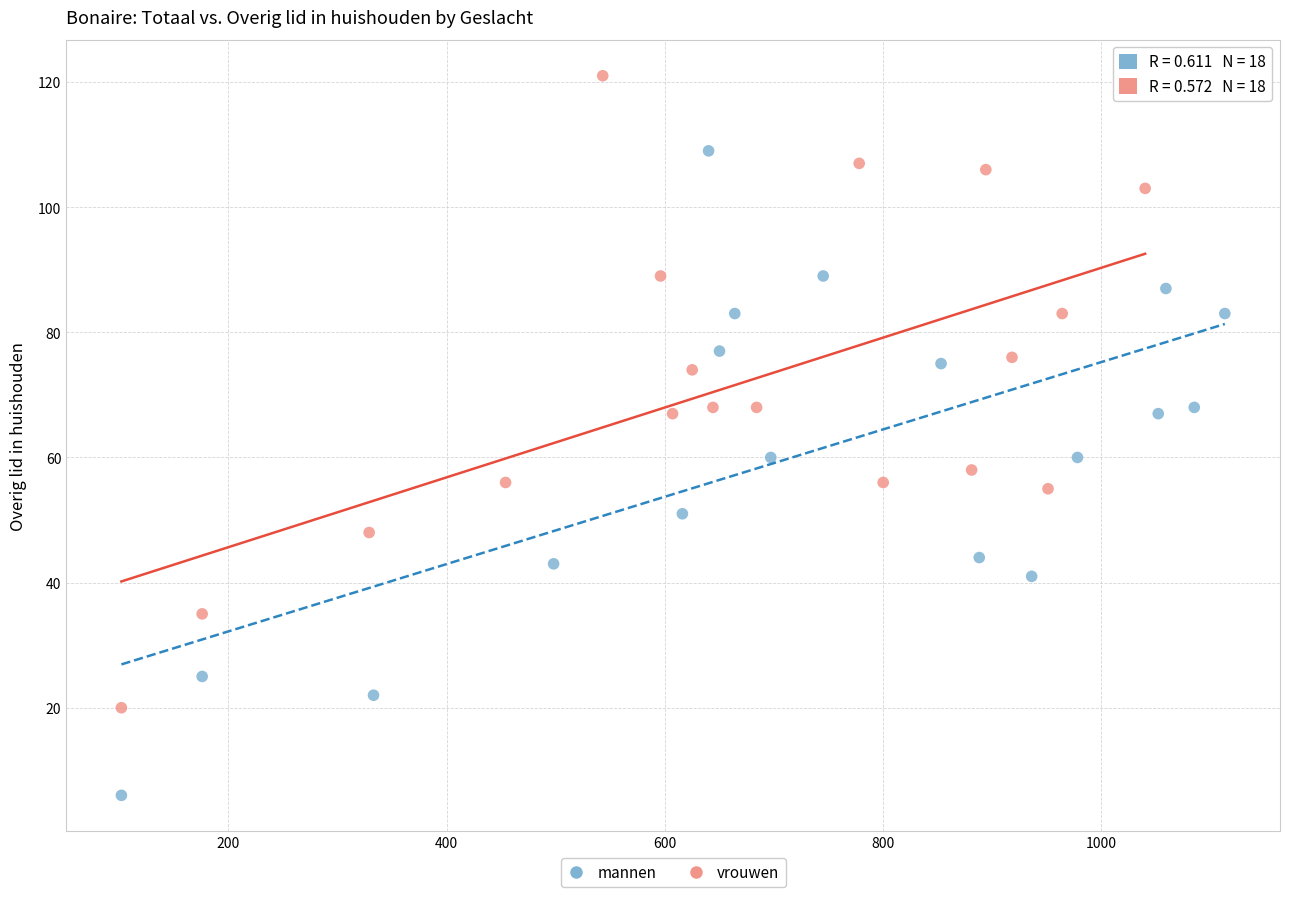

Which series reaches the maximum Y coordinate?

vrouwen